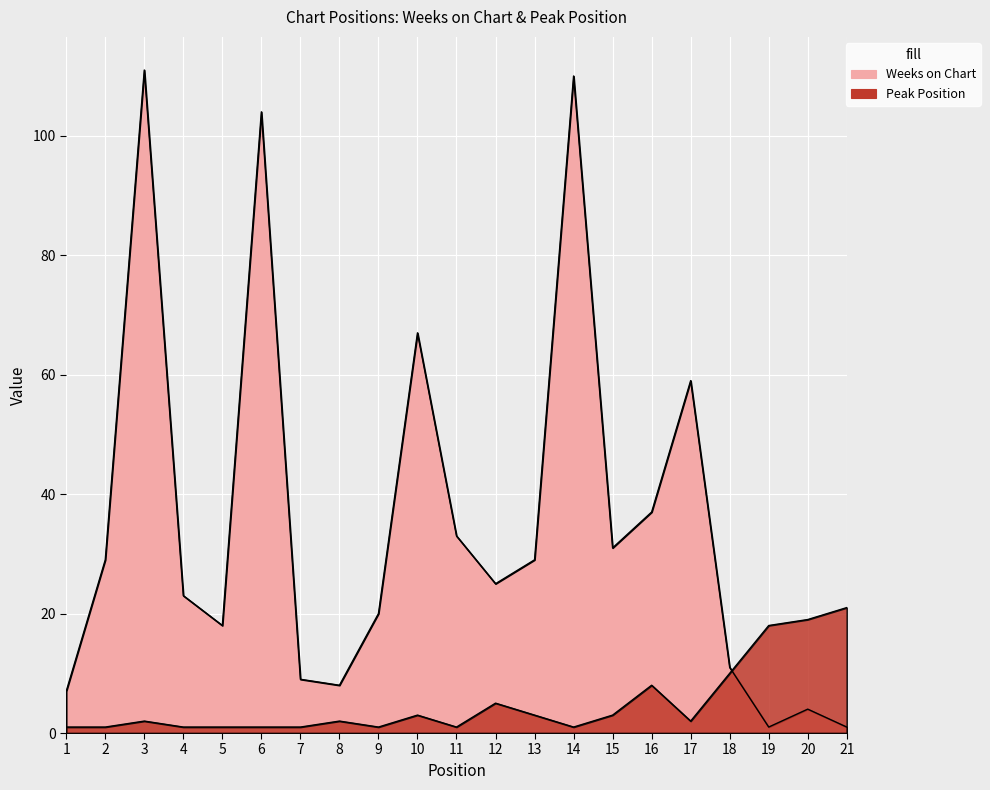

Which series has the largest total across all categories?

Weeks on Chart